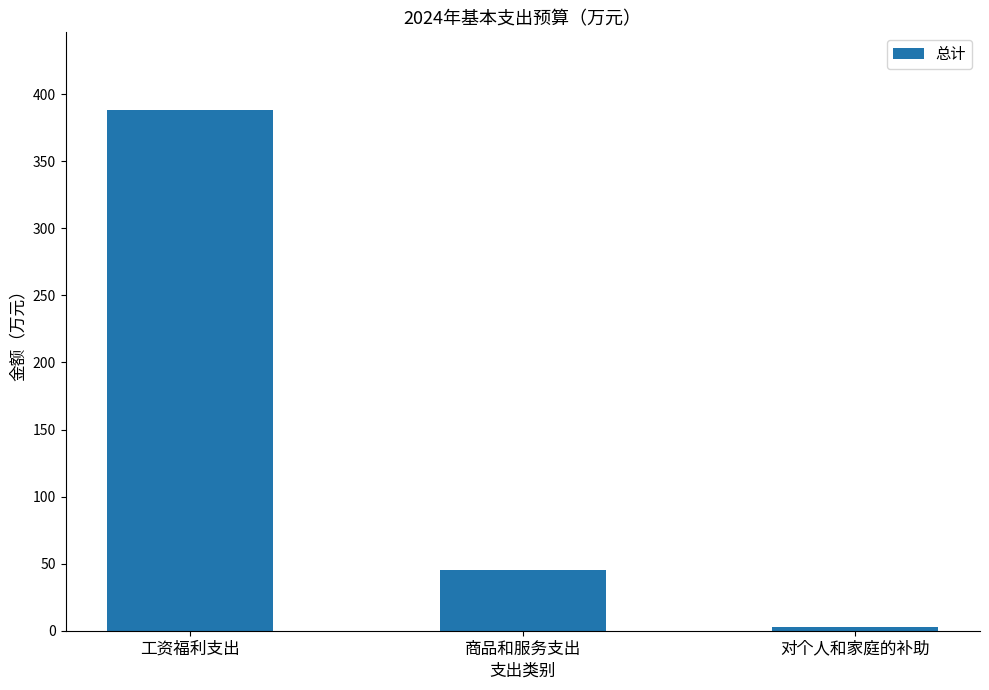

Rank the categories by value from lowest to highest.

对个人和家庭的补助, 商品和服务支出, 工资福利支出